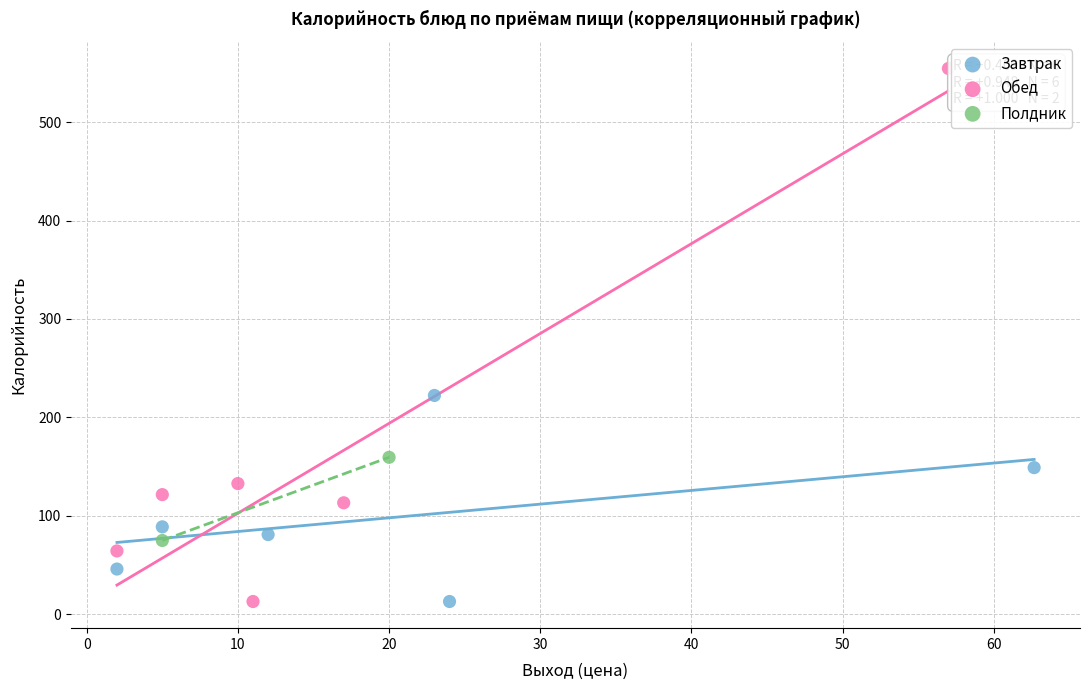

What are all the series names shown in the legend?

Завтрак, Обед, Полдник